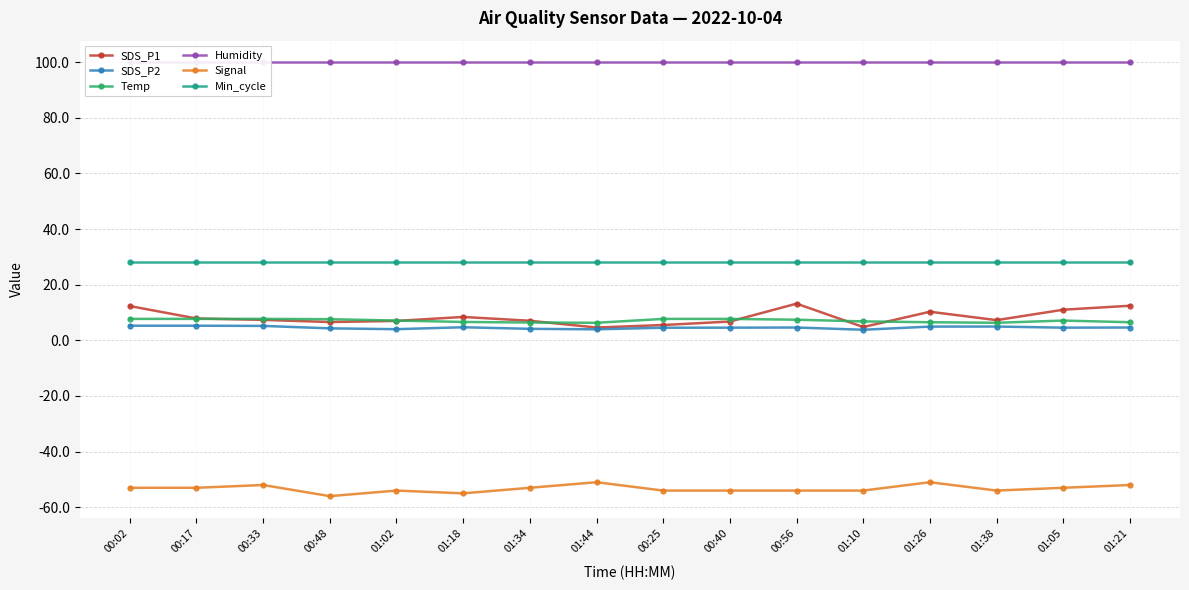

The Min_cycle series shows 18.6 at 01:26. True or false?

False